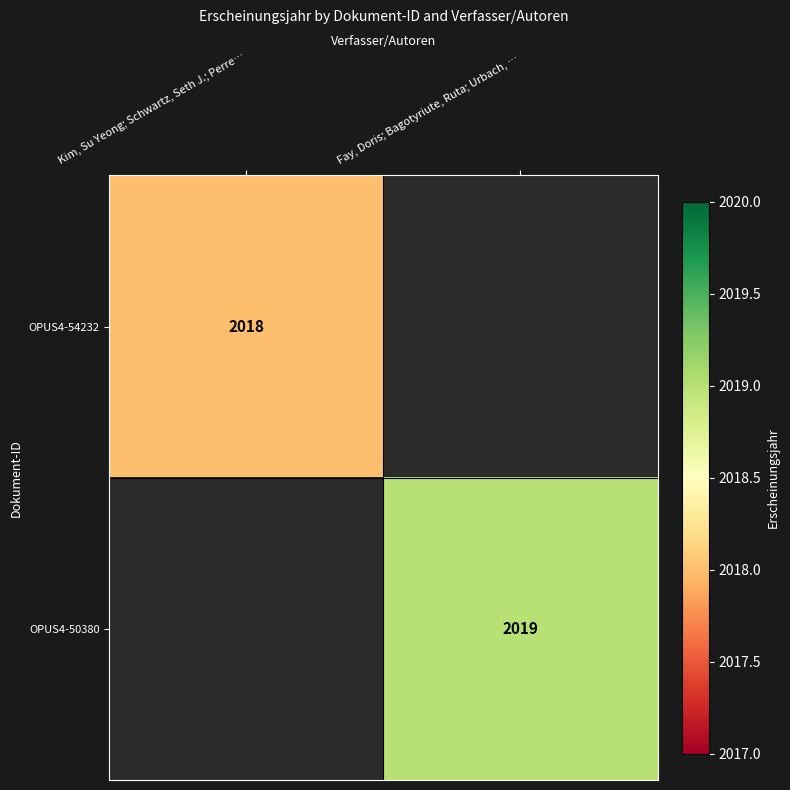

Is the value of OPUS4-50380 at Fay, Doris; Bagotyriute, Ruta; Urbach, … greater than the value of OPUS4-54232 at Kim, Su Yeong; Schwartz, Seth J.; Perre…?

Yes